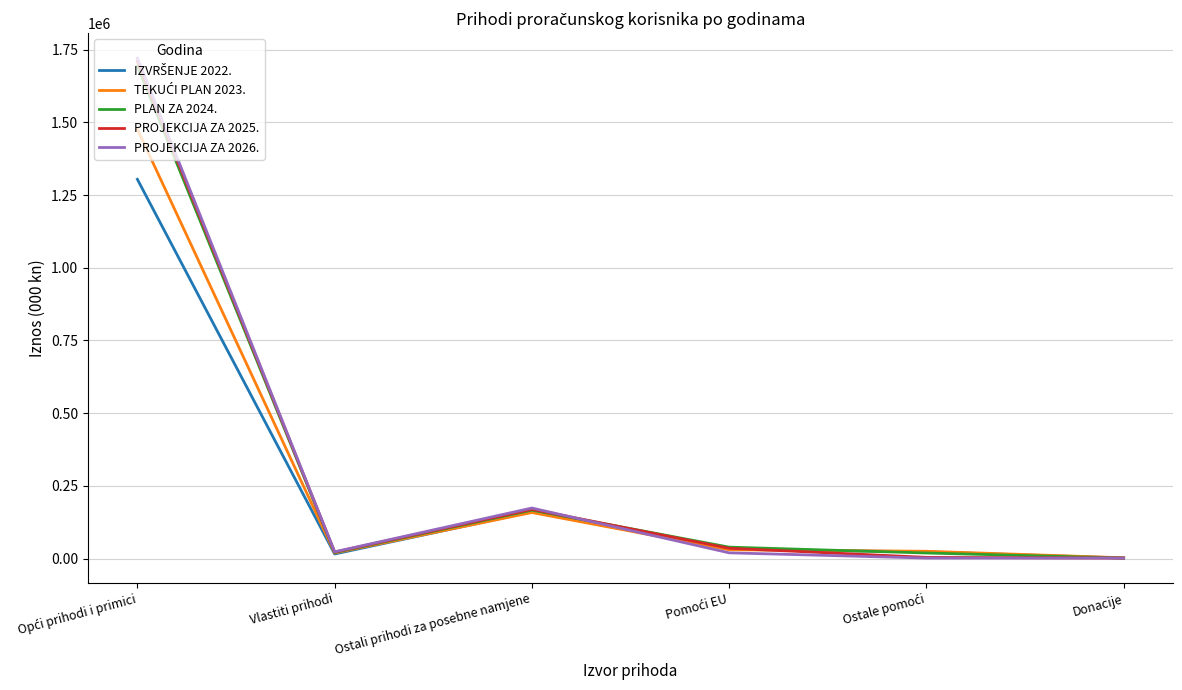

Where is PLAN ZA 2024. nearest to the value 847671?

Ostali prihodi za posebne namjene